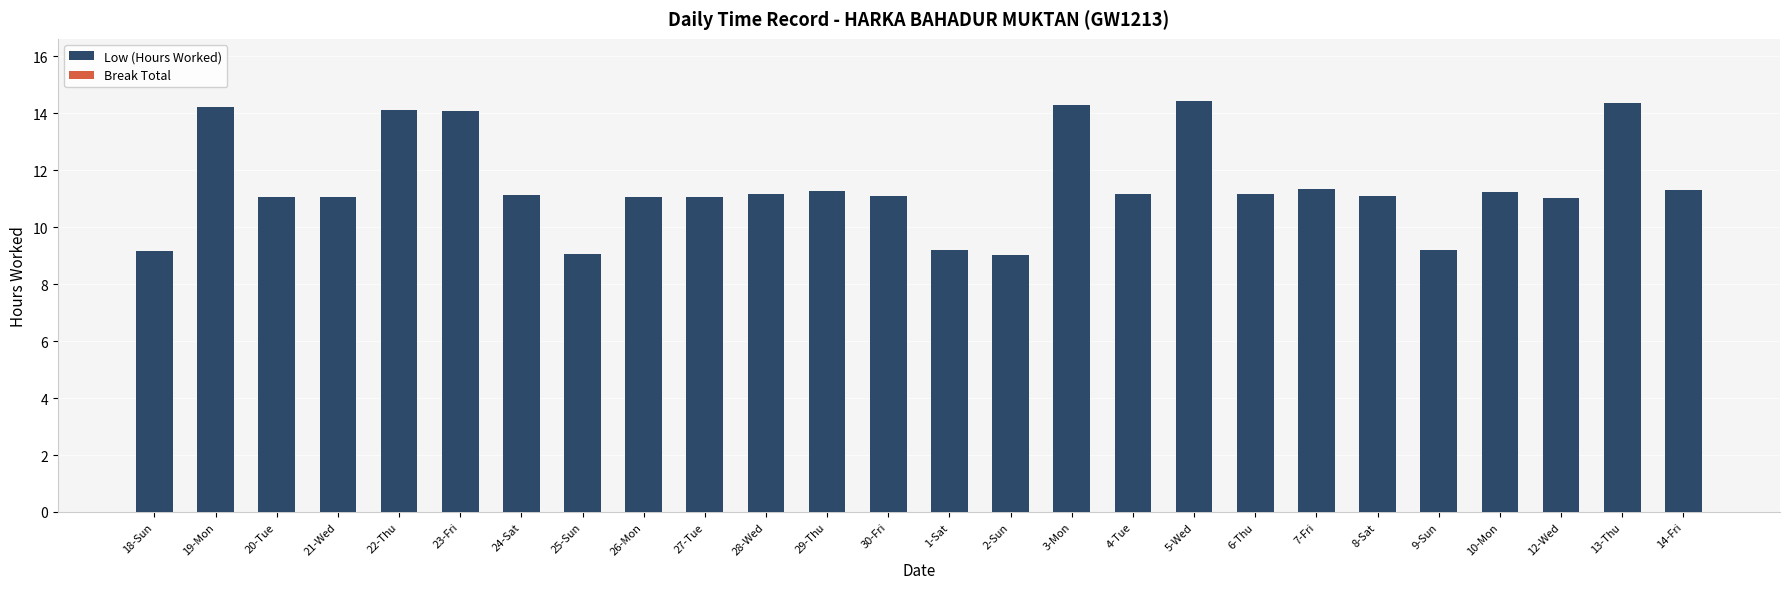

Is it true that the value at 3-Mon is 25.7?

False